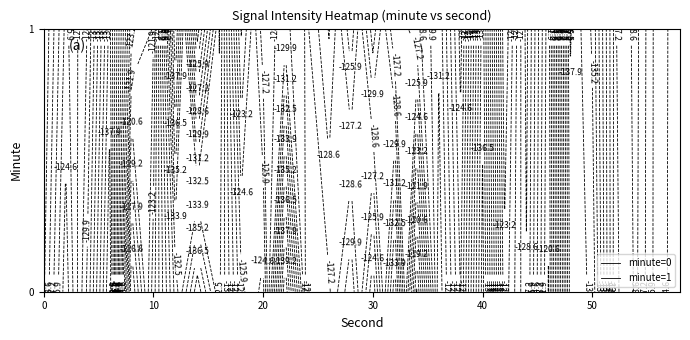

The 1 series shows -71.1 at 2. True or false?

False